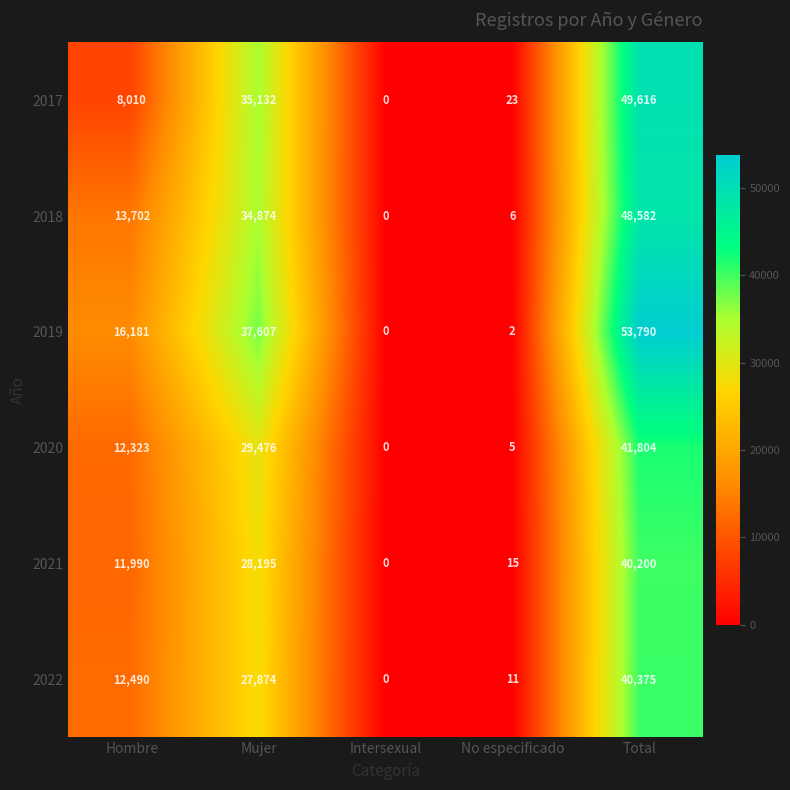

Reading left to right, transcribe all the data shown in this chart.

2017: Hombre=8010	Mujer=35132	Intersexual=0	No especificado=23	Total=49616
2018: Hombre=13702	Mujer=34874	Intersexual=0	No especificado=6	Total=48582
2019: Hombre=16181	Mujer=37607	Intersexual=0	No especificado=2	Total=53790
2020: Hombre=12323	Mujer=29476	Intersexual=0	No especificado=5	Total=41804
2021: Hombre=11990	Mujer=28195	Intersexual=0	No especificado=15	Total=40200
2022: Hombre=12490	Mujer=27874	Intersexual=0	No especificado=11	Total=40375